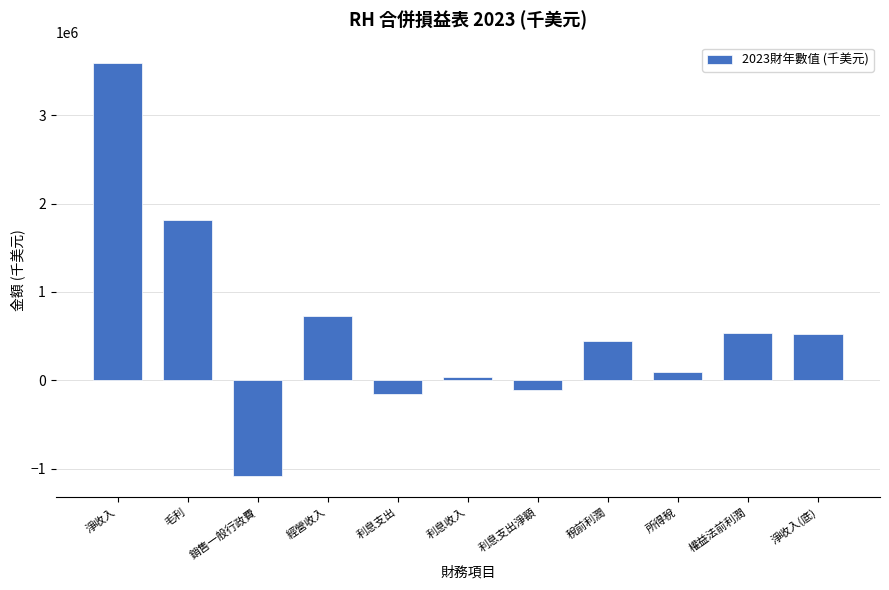

What is the change in value from 毛利 to 經營收入?

-1089828